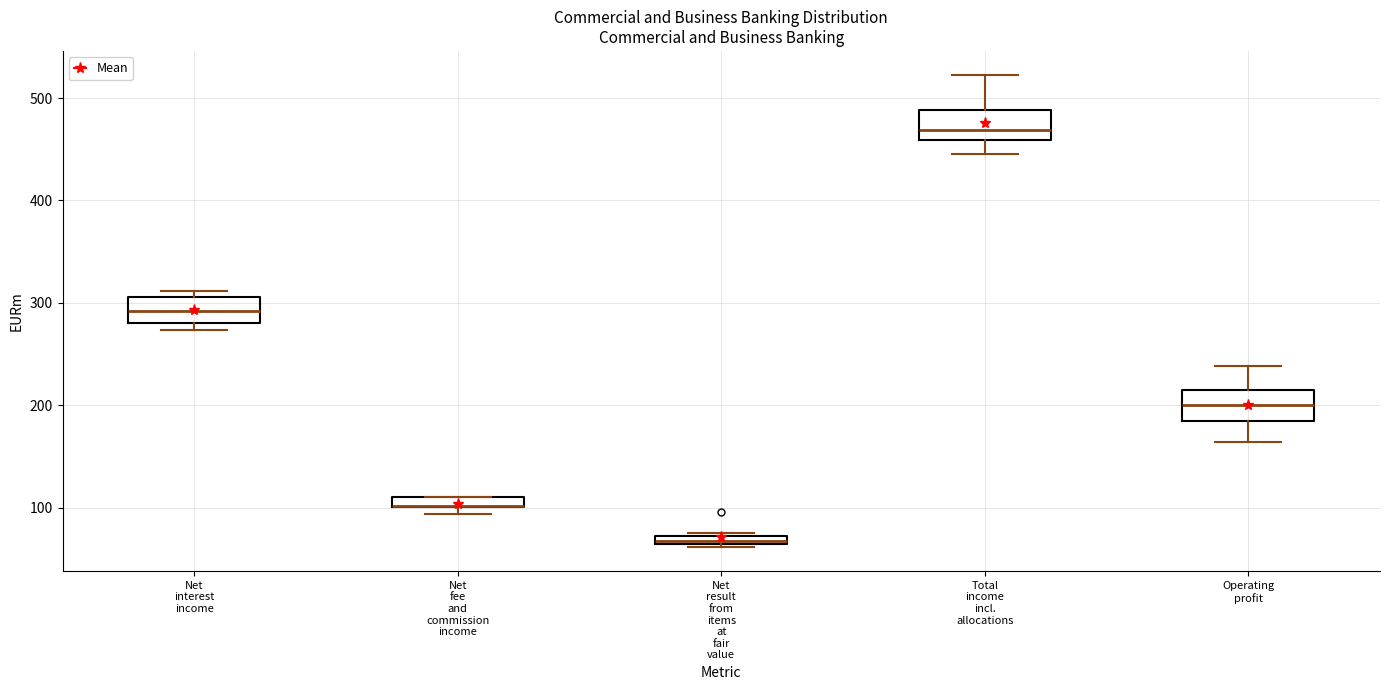

Where is the upper edge of the box for Net fee and commission income on the y-axis? The values are not printed on the chart, so give them approximately, as read against the axis.

110